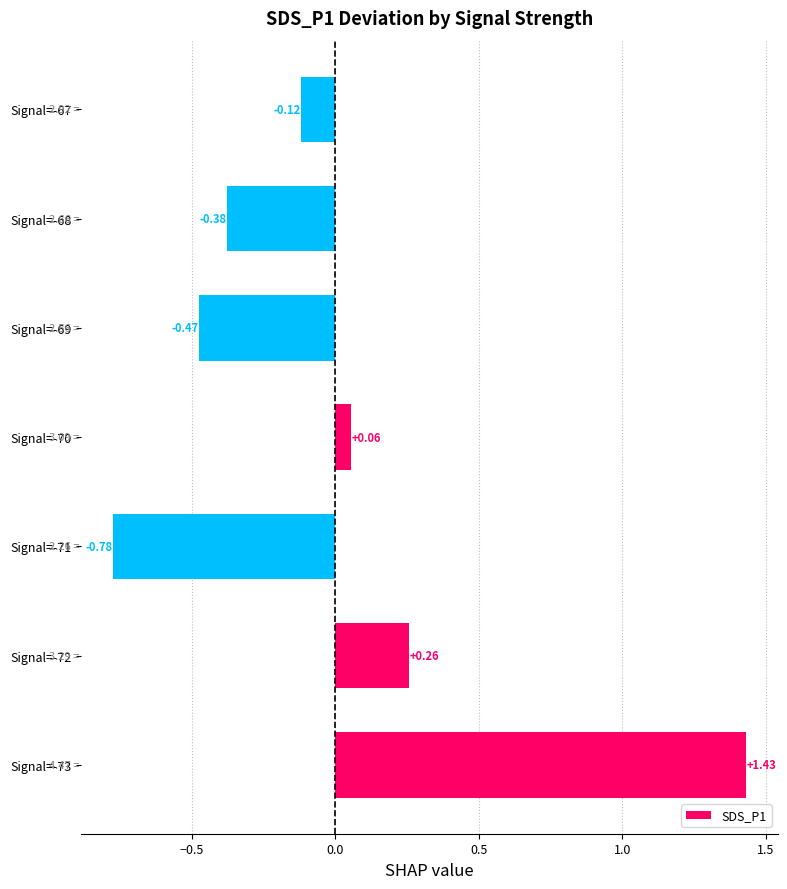

Rank the categories by value from highest to lowest.

Signal=-73, Signal=-72, Signal=-70, Signal=-67, Signal=-68, Signal=-69, Signal=-71